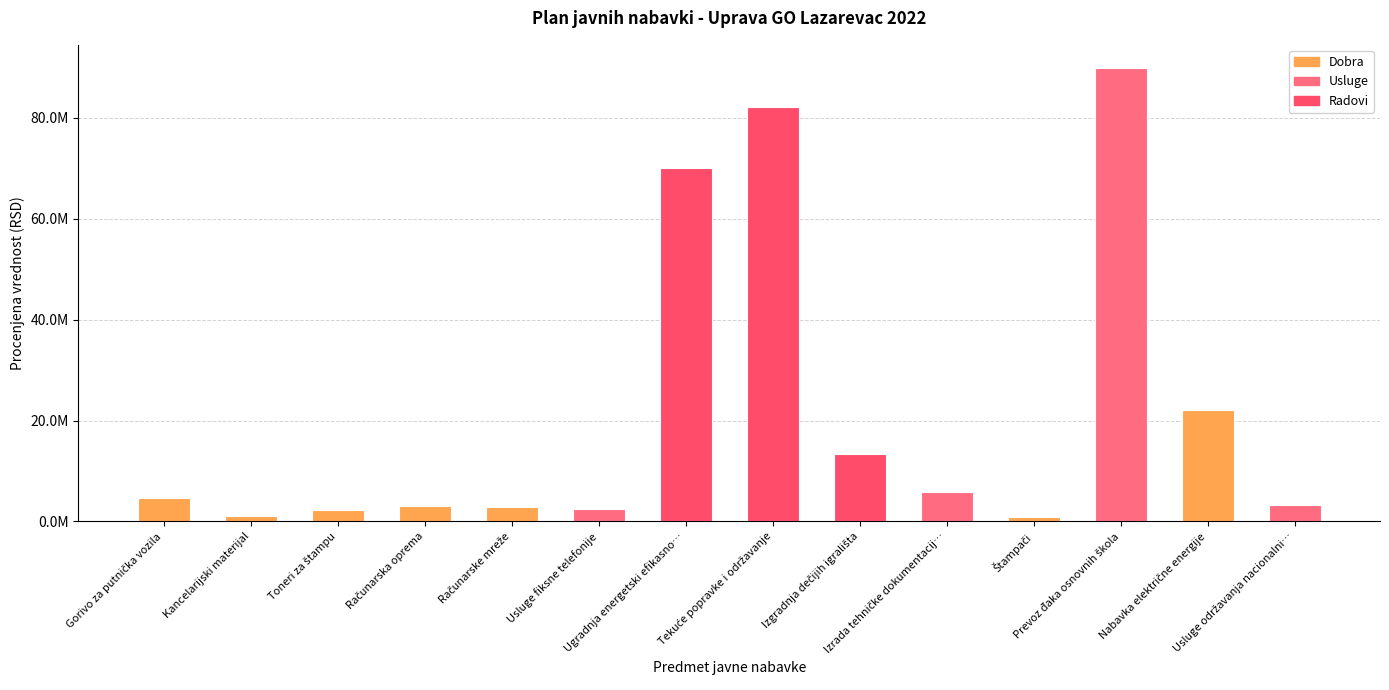

Rank the categories by value from highest to lowest.

Prevoz đaka osnovnih škola, Tekuće popravke i održavanje, Ugradnja energetski efikasno…, Nabavka električne energije, Izgradnja dečijih igrališta, Izrada tehničke dokumentacij…, Gorivo za putnička vozila, Usluge održavanja nacionalni…, Računarska oprema, Računarske mreže, Usluge fiksne telefonije, Toneri za štampu, Kancelarijski materijal, Štampači